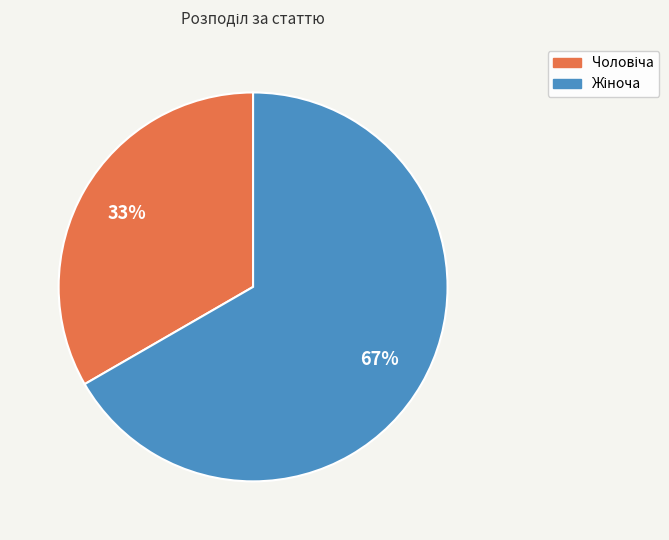

Does any single category account for the majority?

Yes